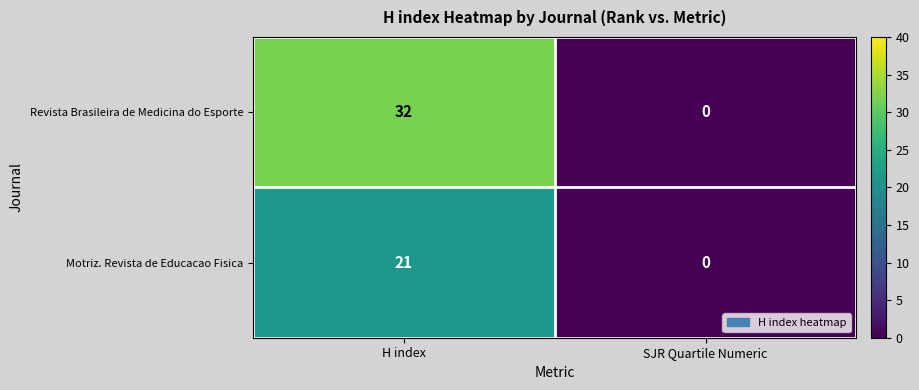

What is the sum of all Revista Brasileira de Medicina do Esporte values?

32